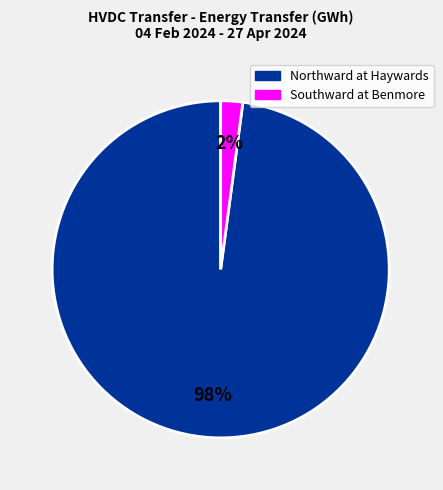

Rank the categories by value from lowest to highest.

Southward at Benmore, Northward at Haywards